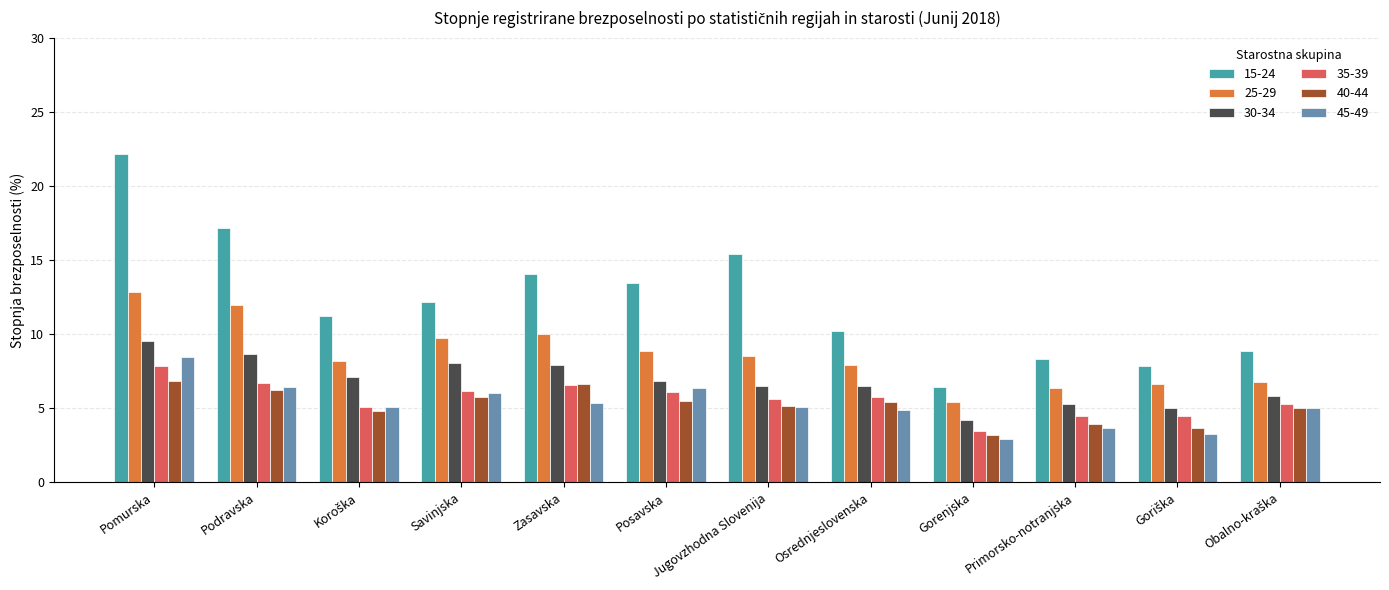

Which series has the widest spread of values?

15-24